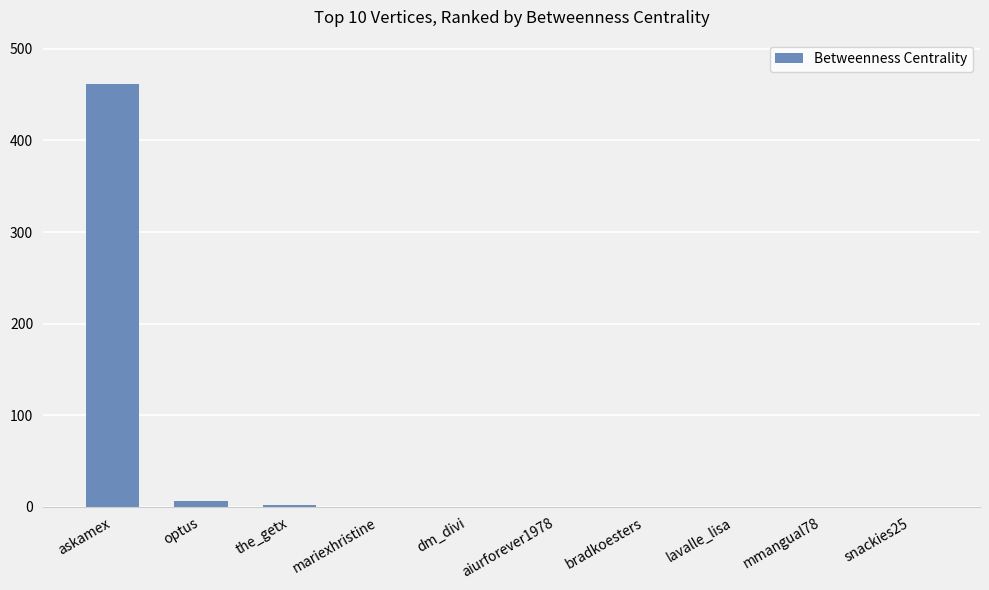

How many data points does each series have?

10